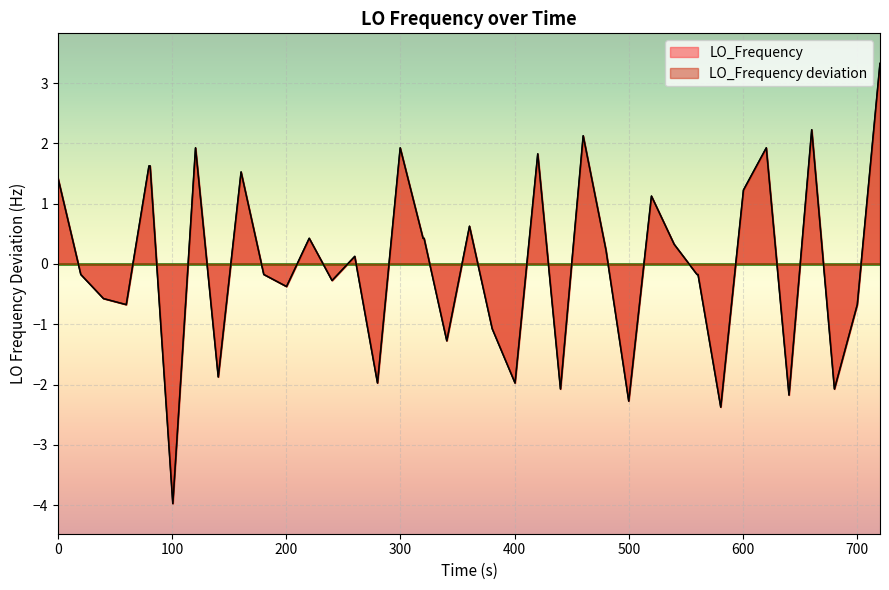

True or false: the data shows 2.6 at 0.

False